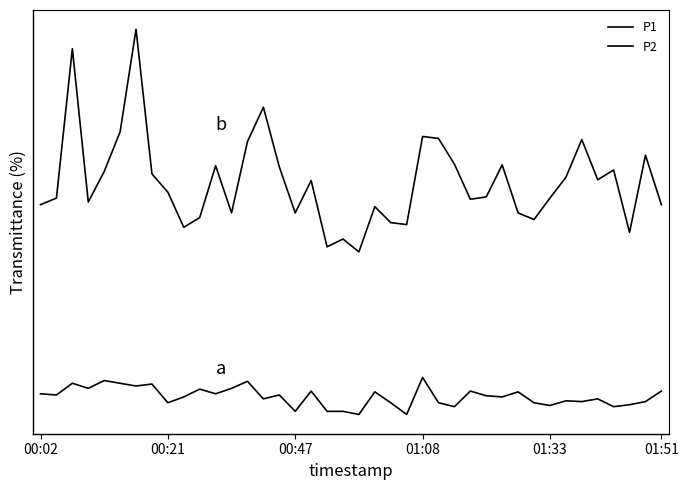

Is this an area chart (filled region under the line)?

No